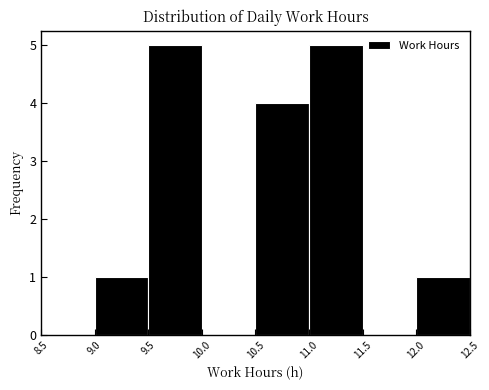

Reading left to right, transcribe this chart: for each bar, give the range it covers on the x-axis and its height. The values are not printed on the chart, so give them approximately, as read against the axis.

8.5 to 9.0: 0
9.0 to 9.5: 1
9.5 to 10.0: 5
10.0 to 10.5: 0
10.5 to 11.0: 4
11.0 to 11.5: 5
11.5 to 12.0: 0
12.0 to 12.5: 1